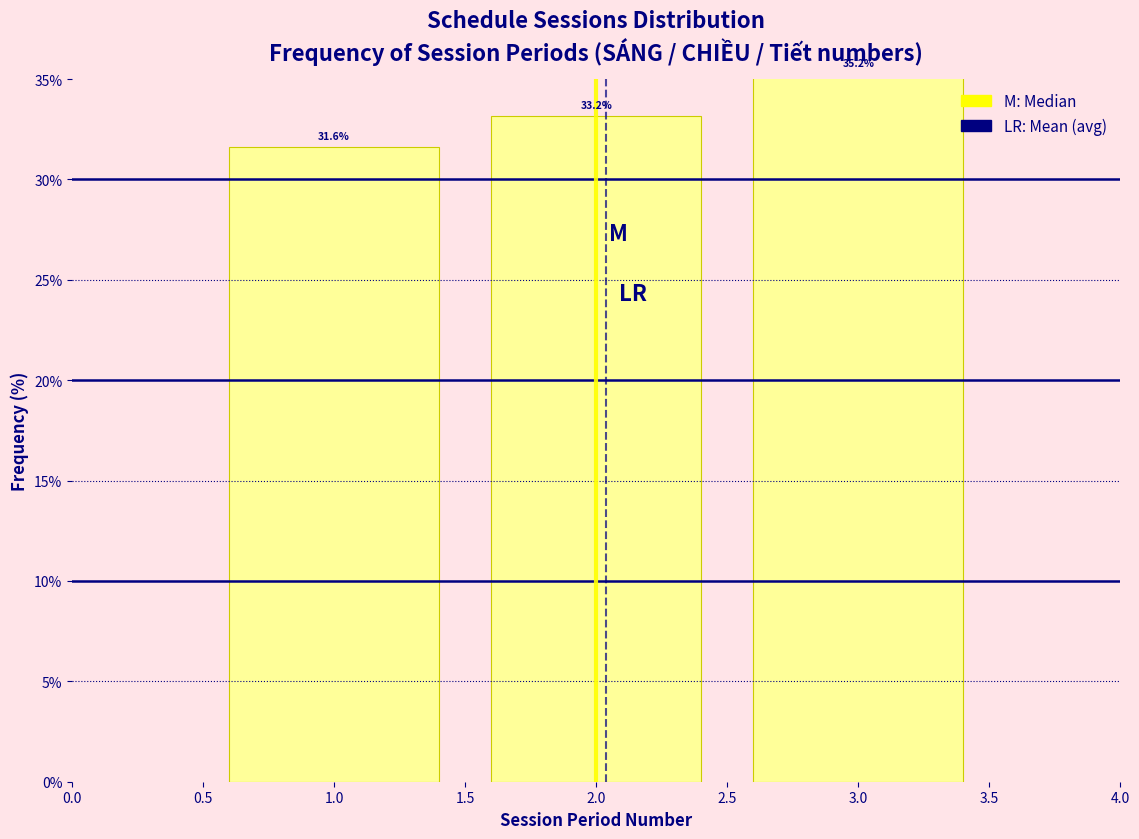

Which range on the x-axis has the tallest bar?

2.5 to 3.5